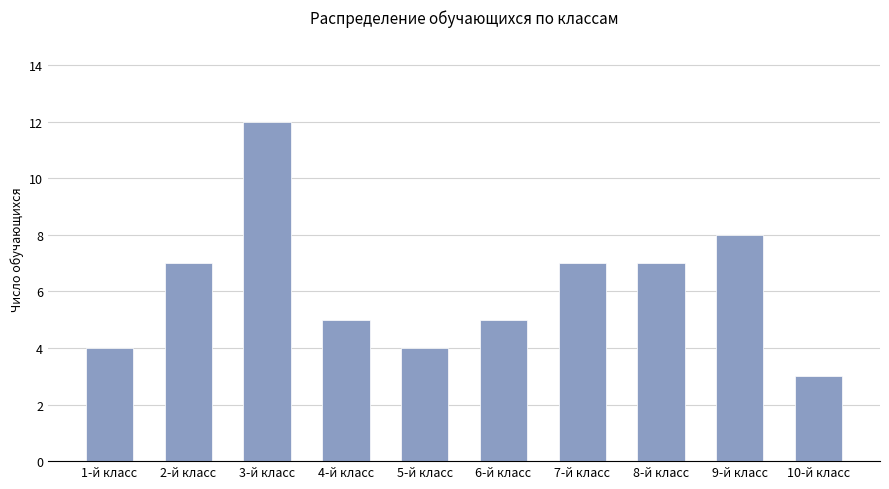

Which category has the lowest value across all series?

10-й класс